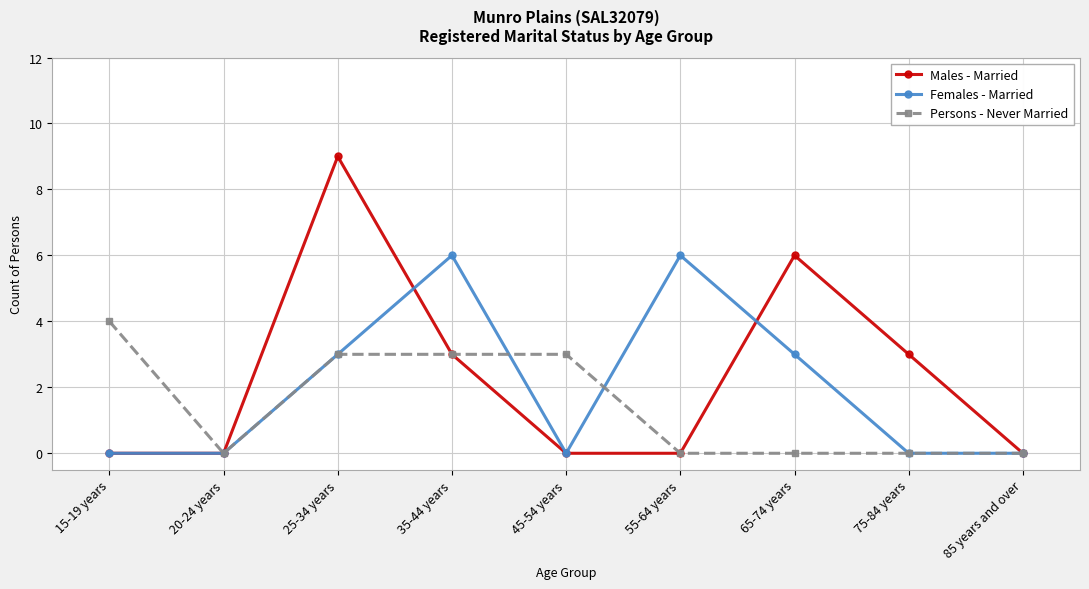

At which category does Females - Married reach its first local peak?

35-44 years